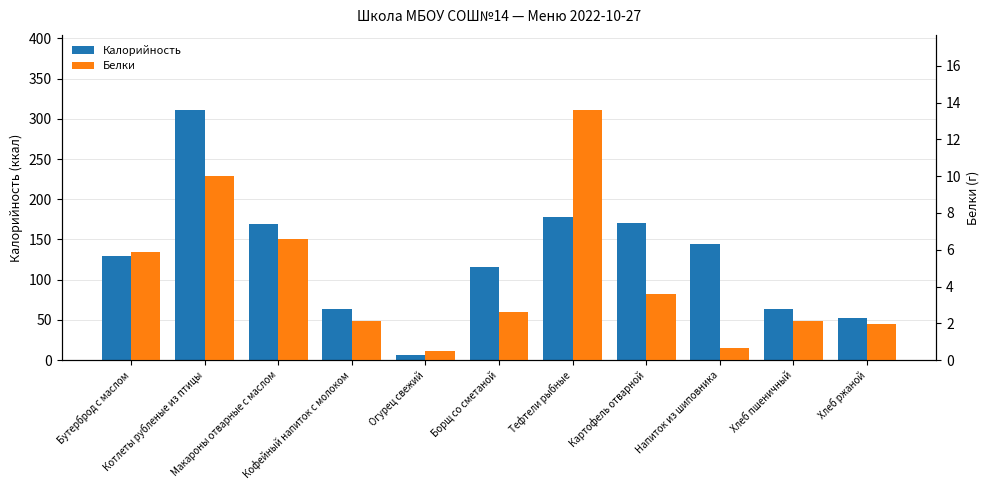

What is the difference between the second highest and second lowest values in the Белки series?

9.3